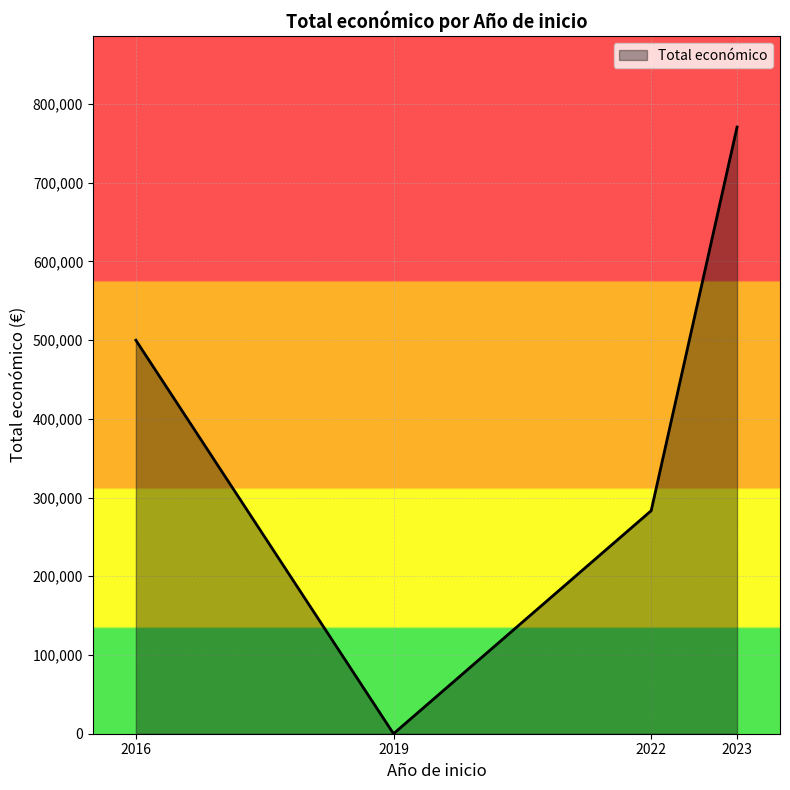

What is the sum of all values?

1553865